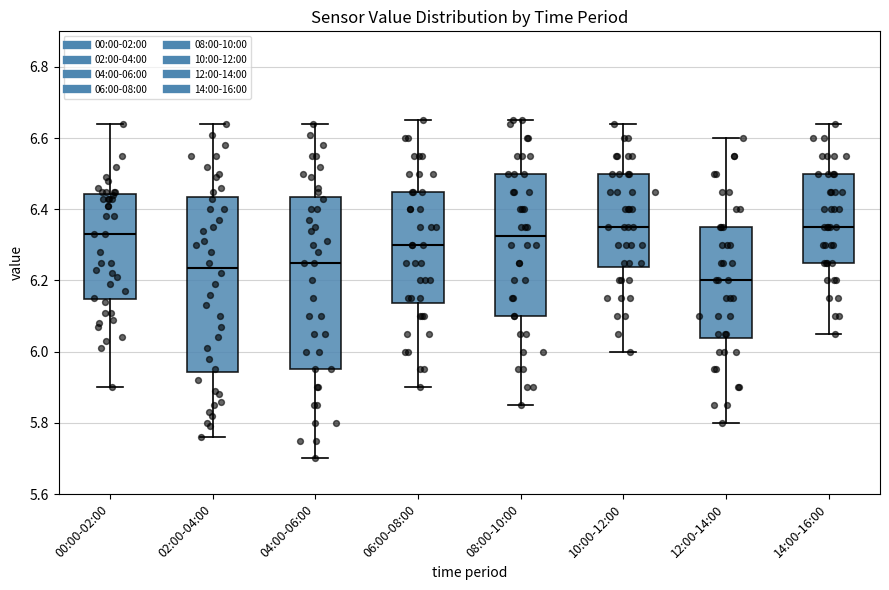

Which box has the lowest median line?

12:00-14:00